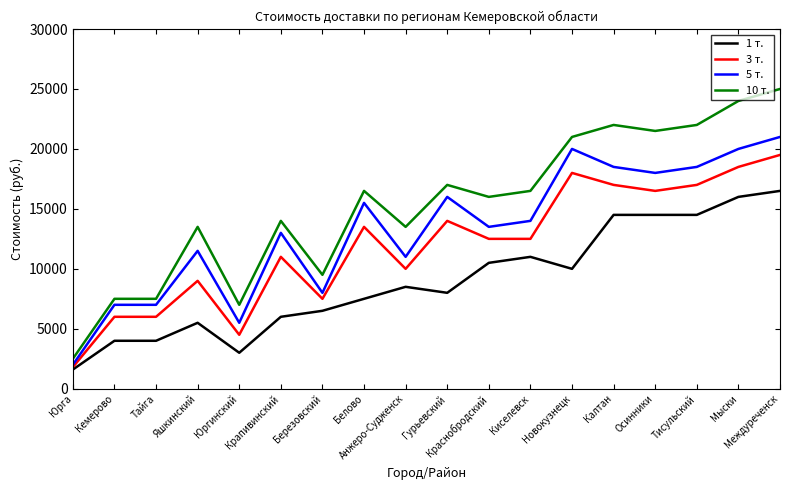

At which label does 3 т. first exceed 12500?

Белово